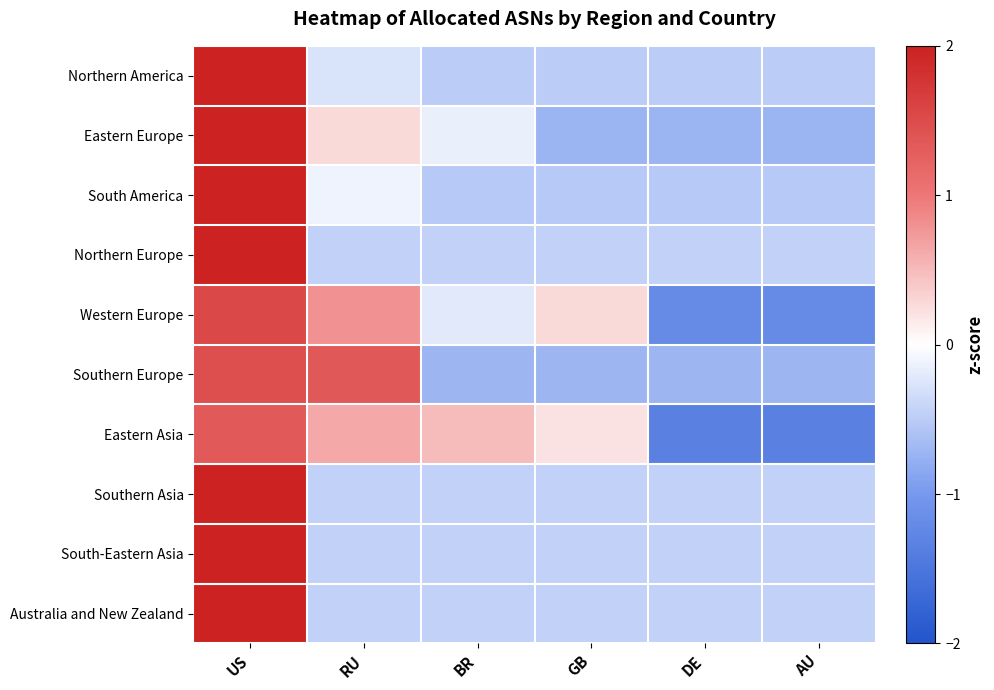

What is the greatest value displayed?

2.2